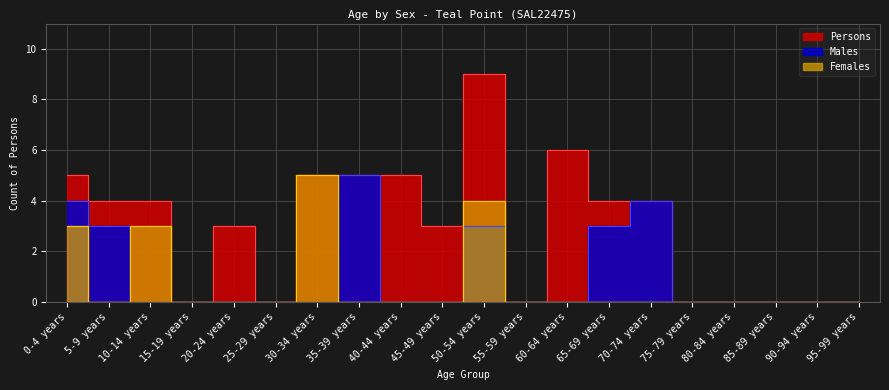

How many interior local peaks does the Females series have?

3